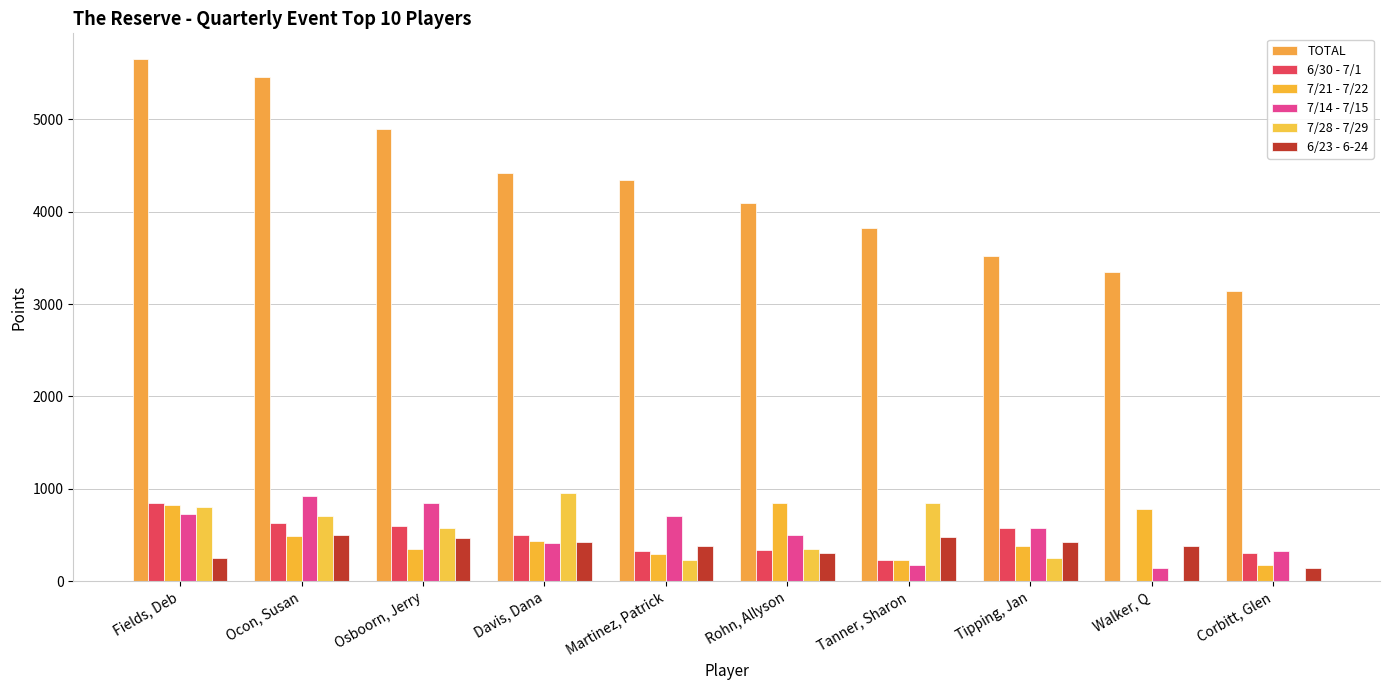

Which series has the largest range (max minus min)?

TOTAL